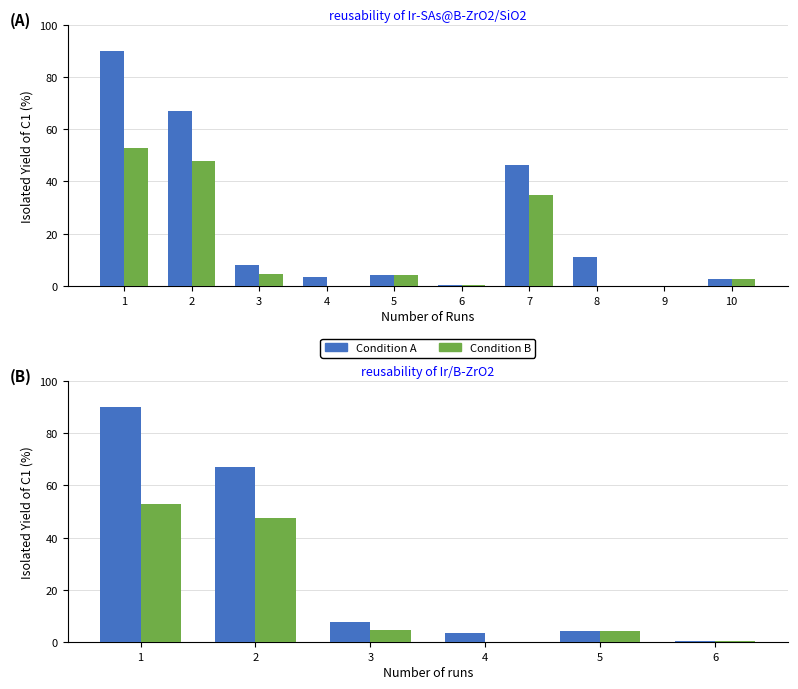

Is the value of Condition B at 3 greater than the value of Condition A at 1?

No